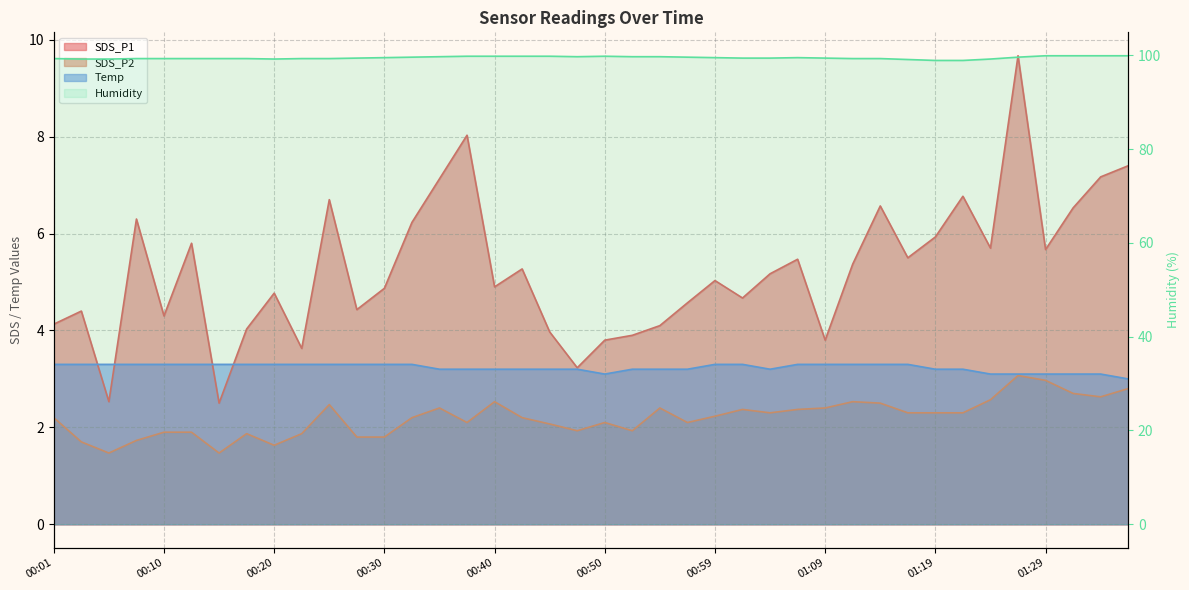

Is it true that Temp equals 5.2 at 01:09?

False